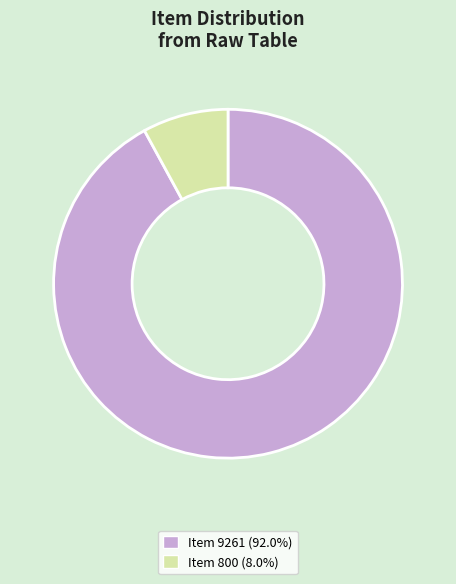

Is Item 9261 the majority of the pie?

Yes